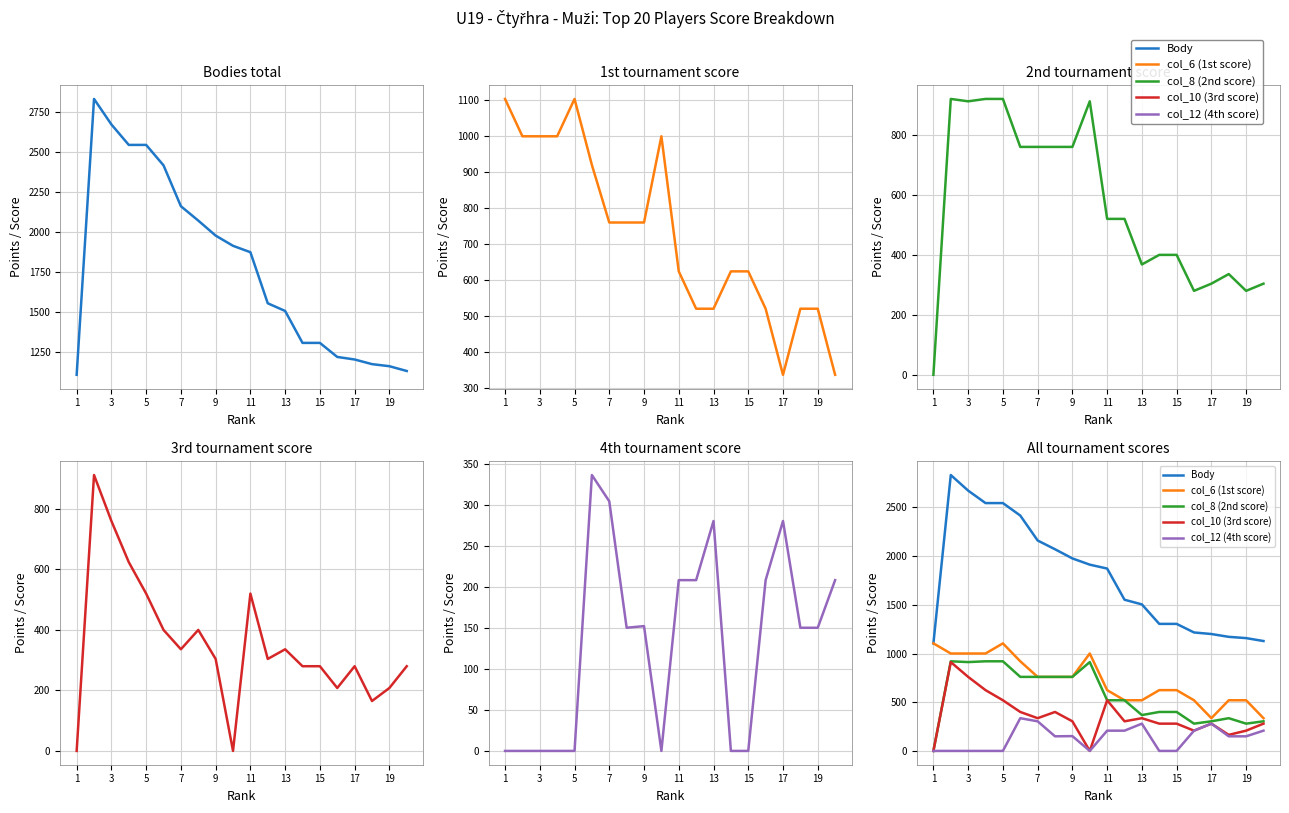

Which label corresponds to the smallest value in the chart?

1